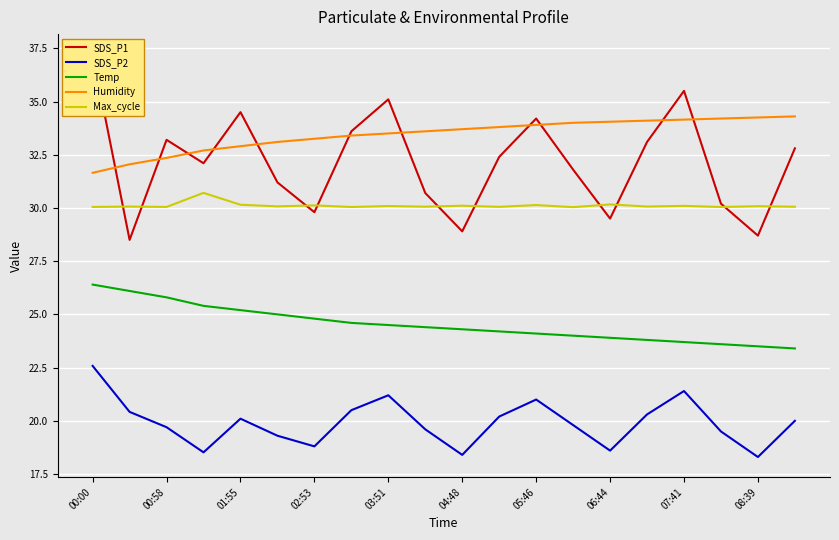

What is the difference between the second highest and second lowest values in the SDS_P2 series?

3.0